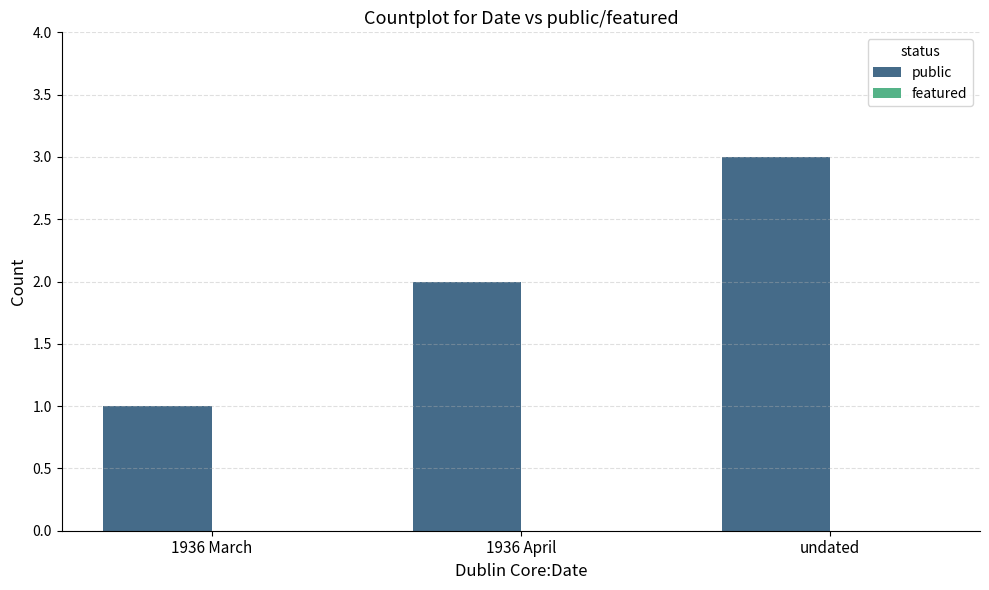

What is the label of the 3rd bar from the right?

1936 March